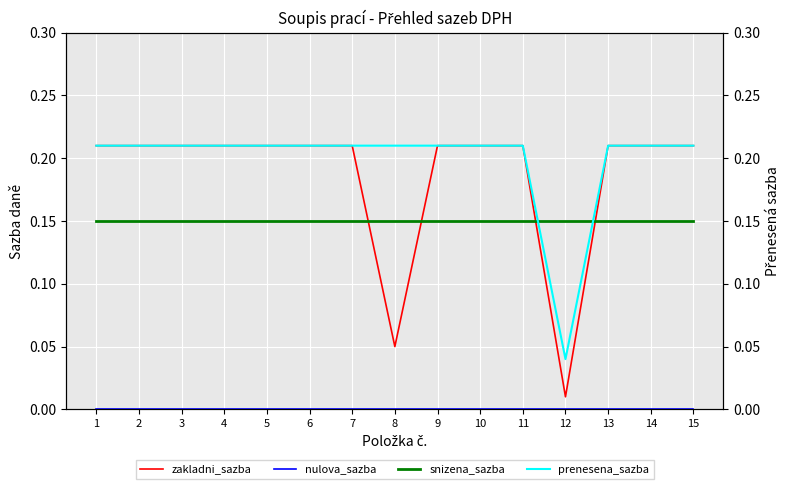

Reading left to right, extract all data points from this chart.

zakladni_sazba: 1=0.2	2=0.2	3=0.2	4=0.2	5=0.2	6=0.2	7=0.2	8=0.1	9=0.2	10=0.2	11=0.2	12=0.0	13=0.2	14=0.2	15=0.2
nulova_sazba: 1=0.0	2=0.0	3=0.0	4=0.0	5=0.0	6=0.0	7=0.0	8=0.0	9=0.0	10=0.0	11=0.0	12=0.0	13=0.0	14=0.0	15=0.0
snizena_sazba: 1=0.1	2=0.1	3=0.1	4=0.1	5=0.1	6=0.1	7=0.1	8=0.1	9=0.1	10=0.1	11=0.1	12=0.1	13=0.1	14=0.1	15=0.1
prenesena_sazba: 1=0.2	2=0.2	3=0.2	4=0.2	5=0.2	6=0.2	7=0.2	8=0.2	9=0.2	10=0.2	11=0.2	12=0.0	13=0.2	14=0.2	15=0.2